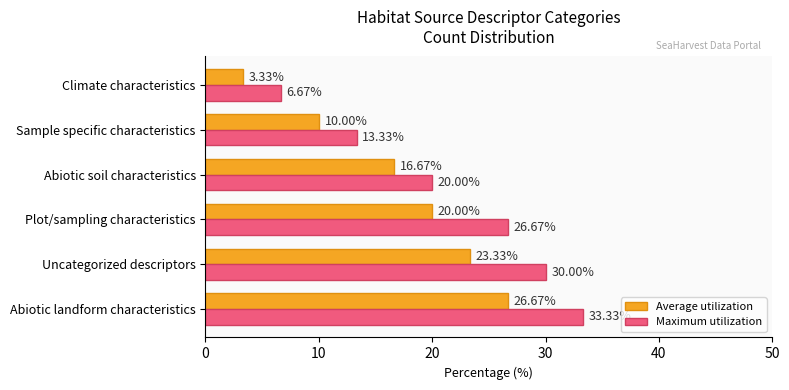

What is the maximum value for Average utilization?

26.7